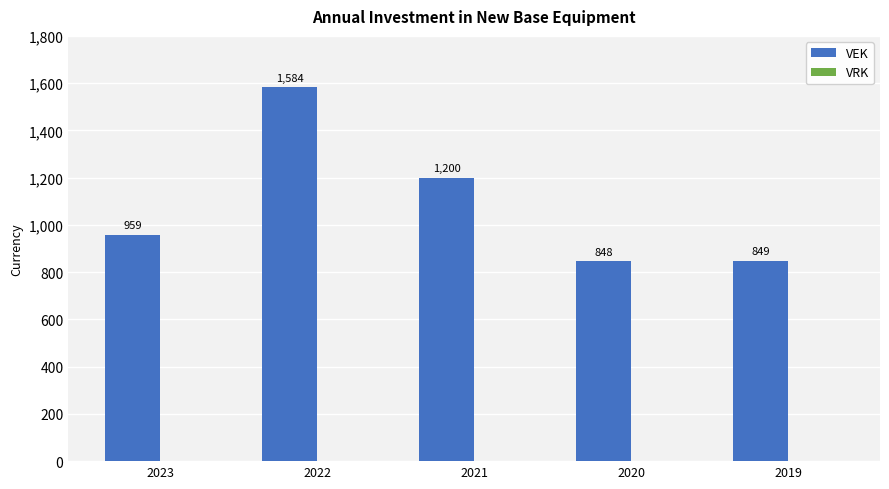

What is the ratio of the value at 2021 to the value at 2023?

1.3